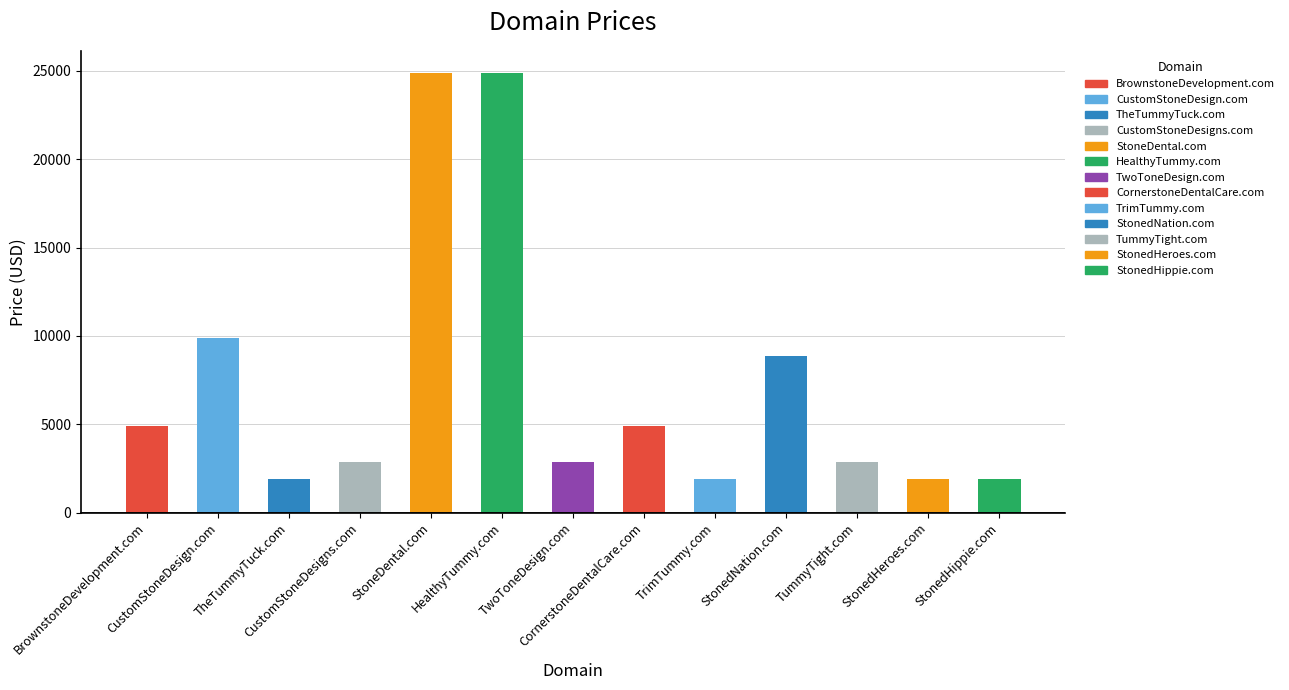

What is the maximum value shown in the chart?

24888